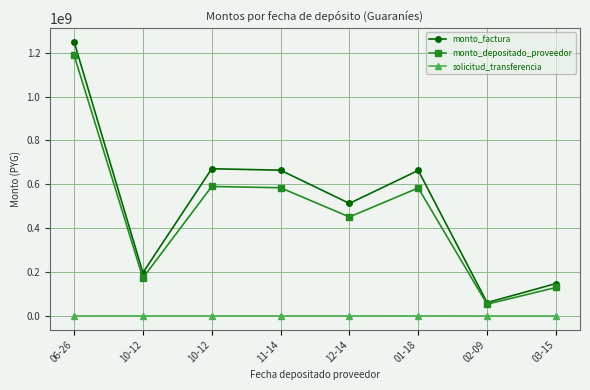

How many lines are shown in the chart?

3